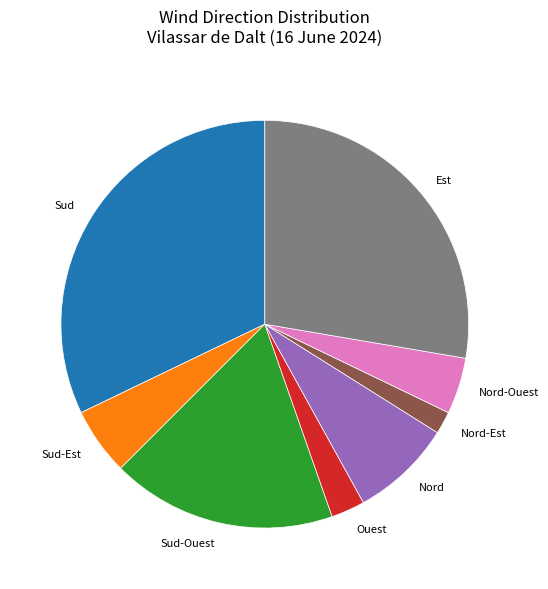

Rank the categories by value from highest to lowest.

Sud, Est, Sud-Ouest, Nord, Sud-Est, Nord-Ouest, Ouest, Nord-Est